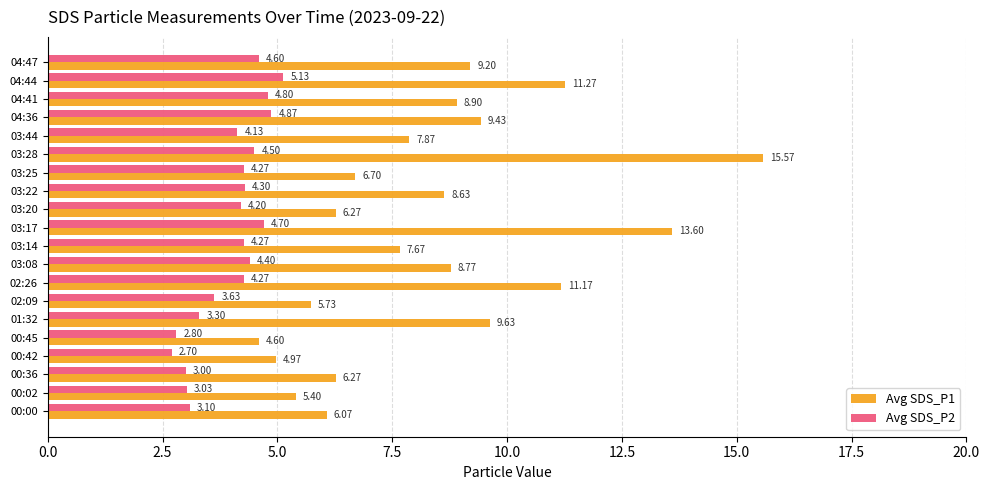

What is the difference between the maximum and minimum values in the Avg SDS_P1 series?

11.0